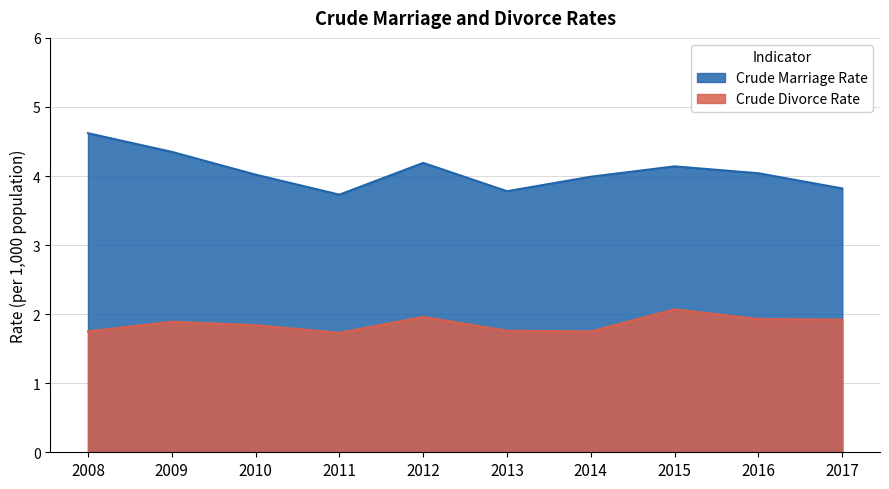

List the labels in order of Crude Marriage Rate value, smallest first.

2011, 2013, 2017, 2014, 2010, 2016, 2015, 2012, 2009, 2008